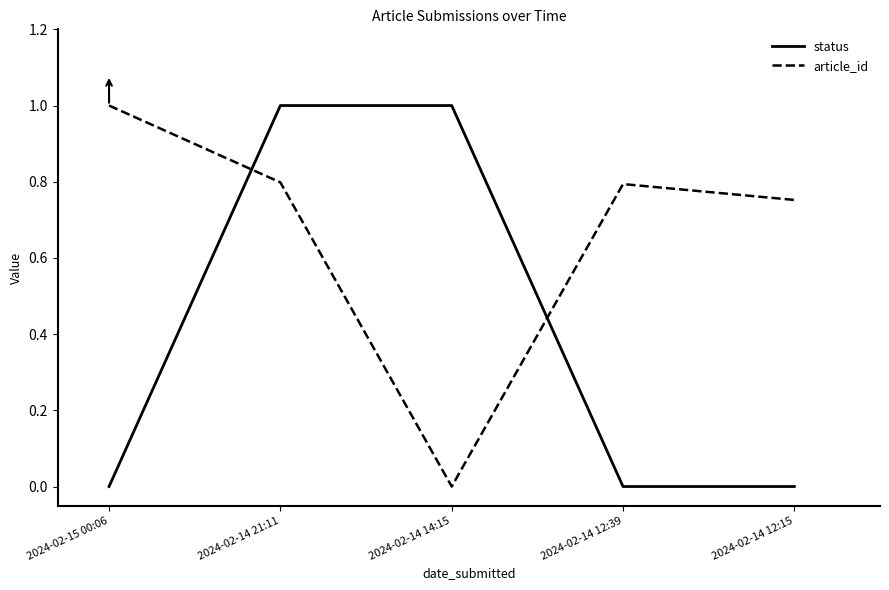

What is the difference between the maximum and minimum values in the article_id series?

1.0